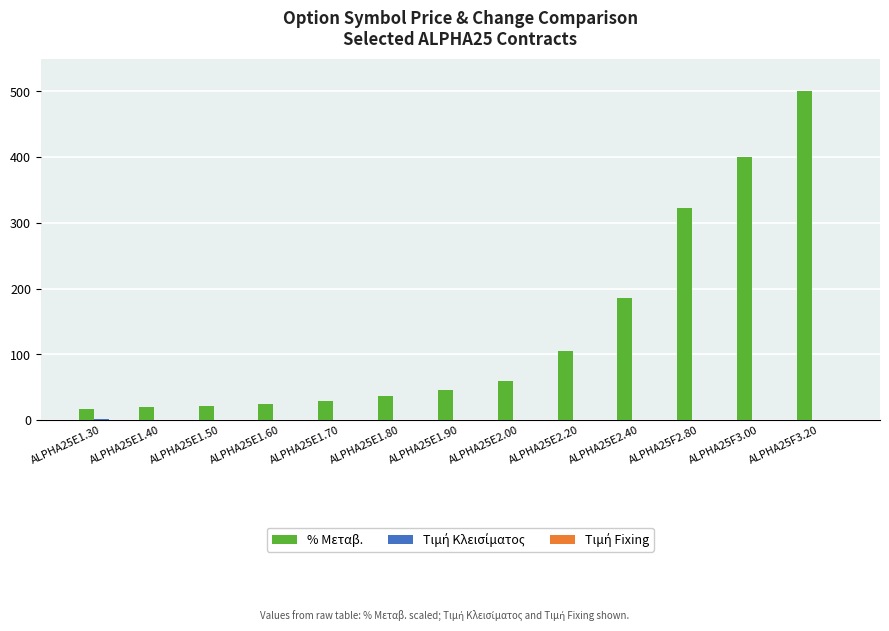

Which series changed the most between ALPHA25E1.40 and ALPHA25E2.40?

% Μεταβ.